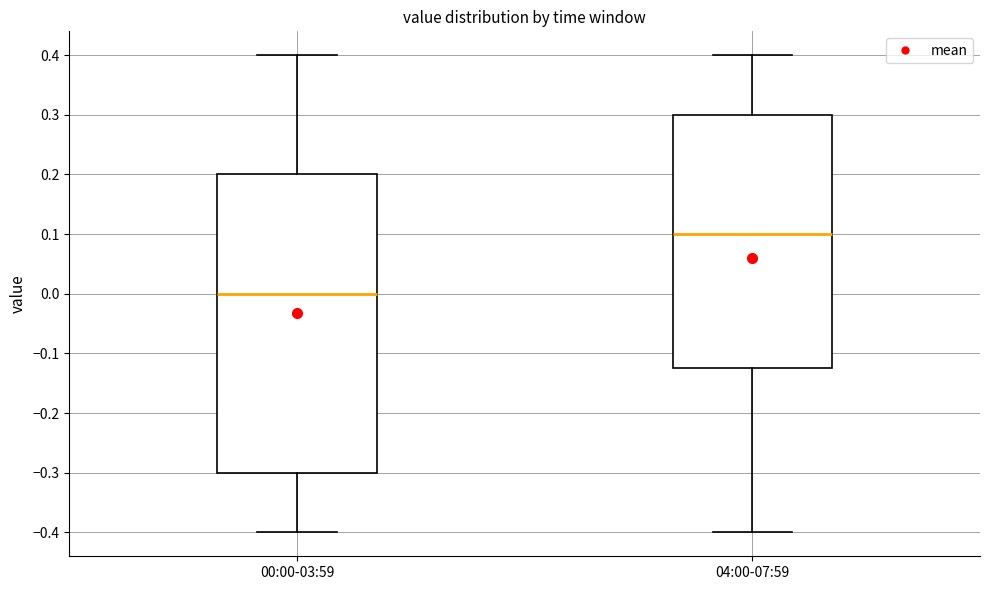

Reading left to right, transcribe this box plot: for each box, give where its median line is, the range the box spans, and where its two whiskers end, as read against the y-axis. The values are not printed on the chart, so give them approximately, as read against the axis.

00:00-03:59: median 0.00, box -0.30 to 0.20, whiskers -0.40 to 0.40
04:00-07:59: median 0.10, box -0.12 to 0.30, whiskers -0.40 to 0.40